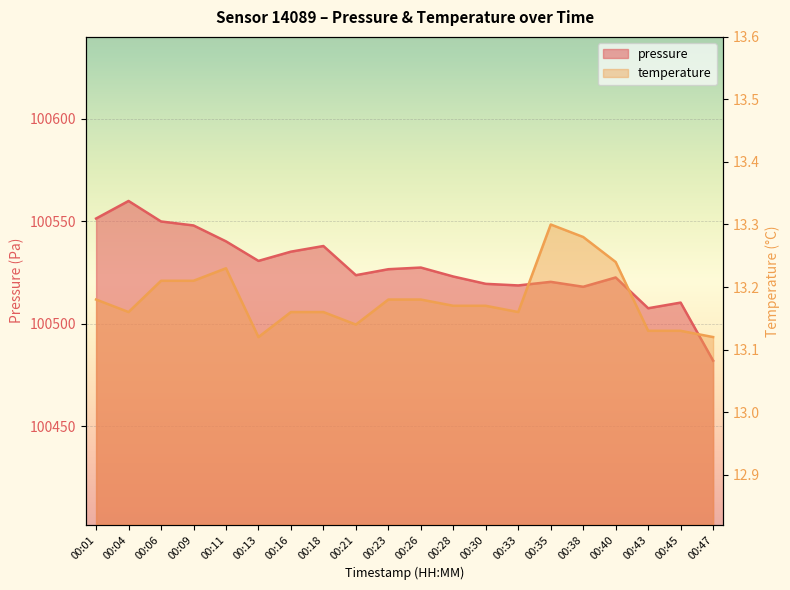

Reading right to left, extract all data points from this chart.

pressure: 100482.1	100510.4	100507.7	100522.7	100518.1	100520.5	100518.8	100519.6	100523.1	100527.5	100526.7	100523.8	100538.0	100535.2	100530.8	100540.3	100548.0	100550.0	100560.0	100551.4
temperature: 13.1	13.1	13.1	13.2	13.3	13.3	13.2	13.2	13.2	13.2	13.2	13.1	13.2	13.2	13.1	13.2	13.2	13.2	13.2	13.2